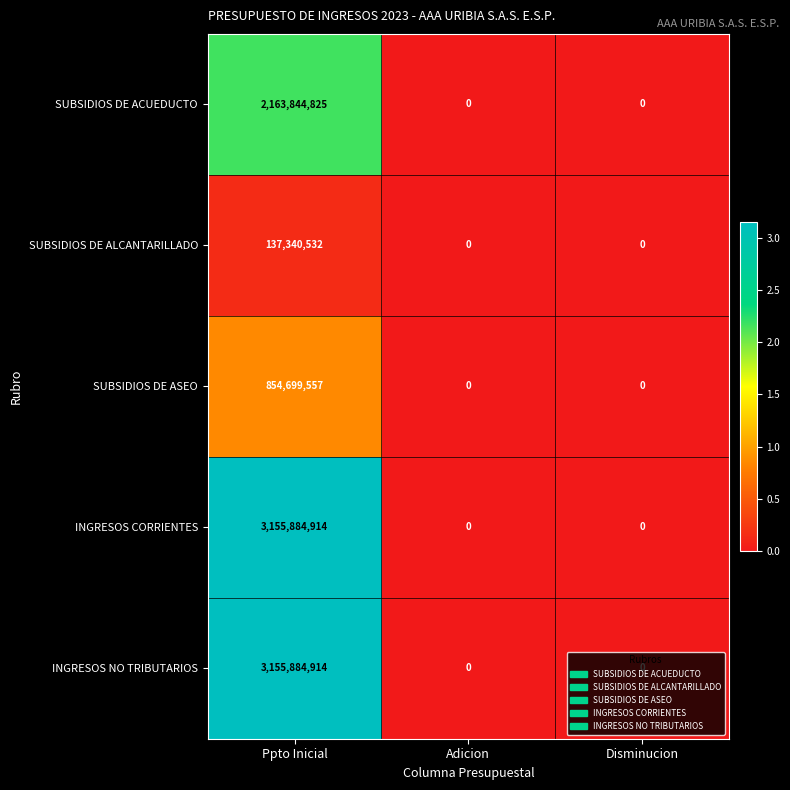

At which category is the sum across all series the highest?

Ppto Inicial